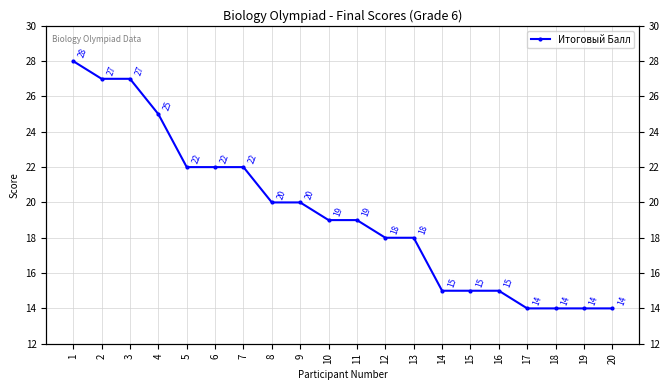

What is the difference between the maximum and second lowest values?

14